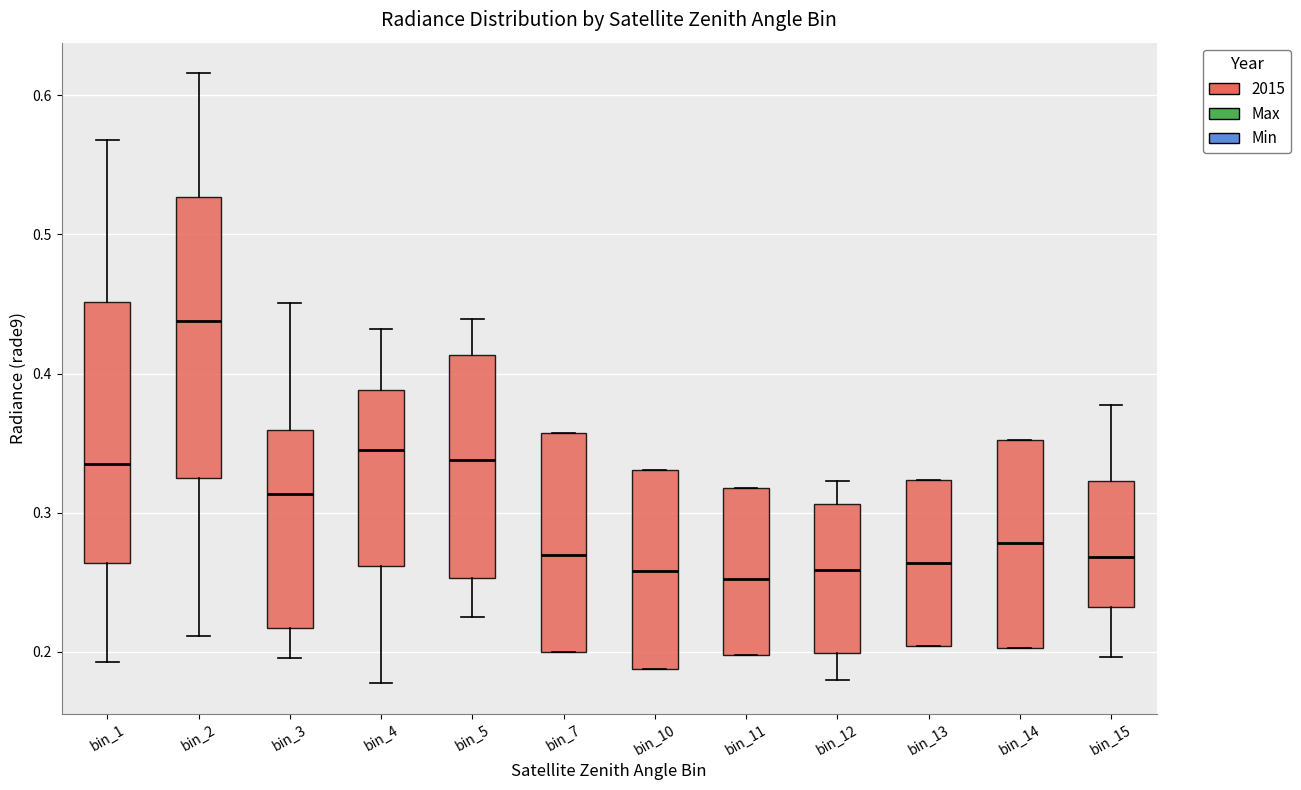

Reading left to right, transcribe this box plot: for each box, give where its median line is, the range the box spans, and where its two whiskers end, as read against the y-axis. The values are not printed on the chart, so give them approximately, as read against the axis.

bin_1: median 0.34, box 0.26 to 0.45, whiskers 0.19 to 0.57
bin_2: median 0.44, box 0.32 to 0.53, whiskers 0.21 to 0.62
bin_3: median 0.31, box 0.22 to 0.36, whiskers 0.20 to 0.45
bin_4: median 0.35, box 0.26 to 0.39, whiskers 0.18 to 0.43
bin_5: median 0.34, box 0.25 to 0.41, whiskers 0.22 to 0.44
bin_7: median 0.27, box 0.20 to 0.36, whiskers 0.20 to 0.36
bin_10: median 0.26, box 0.19 to 0.33, whiskers 0.19 to 0.33
bin_11: median 0.25, box 0.20 to 0.32, whiskers 0.20 to 0.32
bin_12: median 0.26, box 0.20 to 0.31, whiskers 0.18 to 0.32
bin_13: median 0.26, box 0.20 to 0.32, whiskers 0.20 to 0.32
bin_14: median 0.28, box 0.20 to 0.35, whiskers 0.20 to 0.35
bin_15: median 0.27, box 0.23 to 0.32, whiskers 0.20 to 0.38